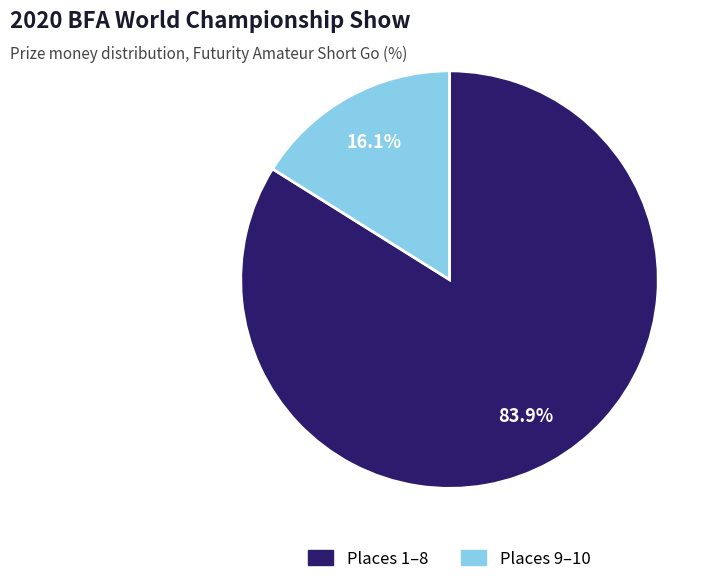

Is there a majority slice in this chart?

Yes